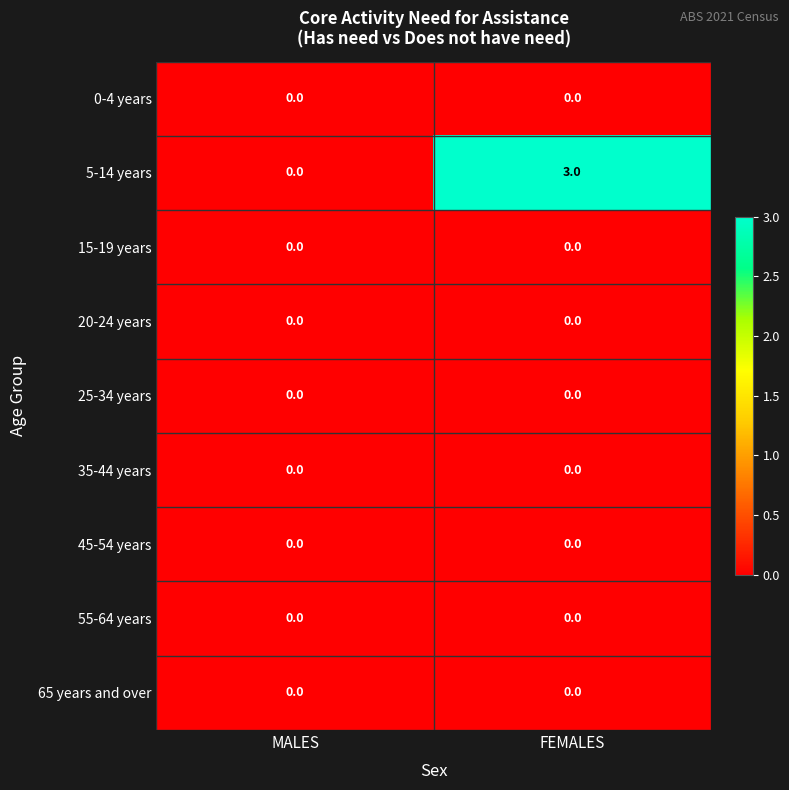

Which series has the largest total across all categories?

5-14 years